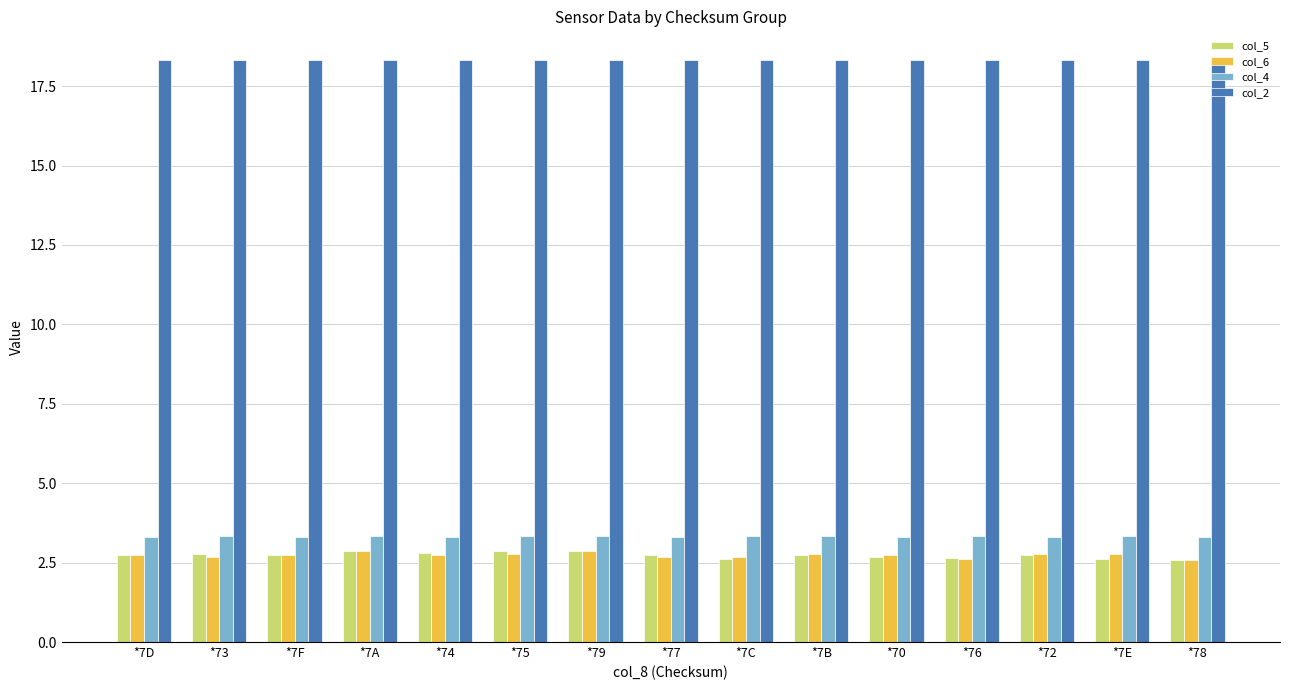

Is it true that col_4 equals 1.7 at *76?

False